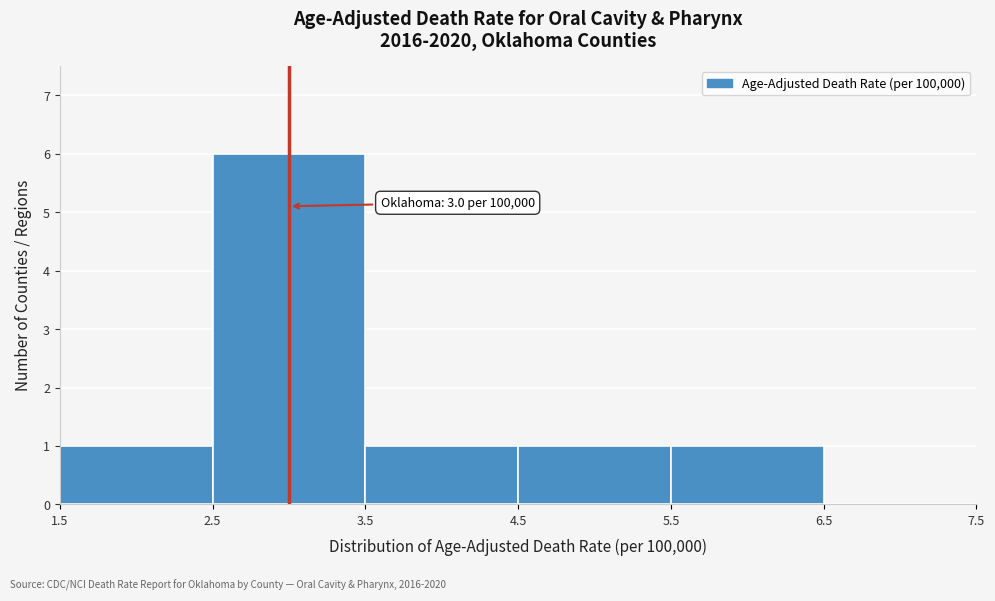

Over which range of the x-axis is the bar tallest?

2.5 to 3.5